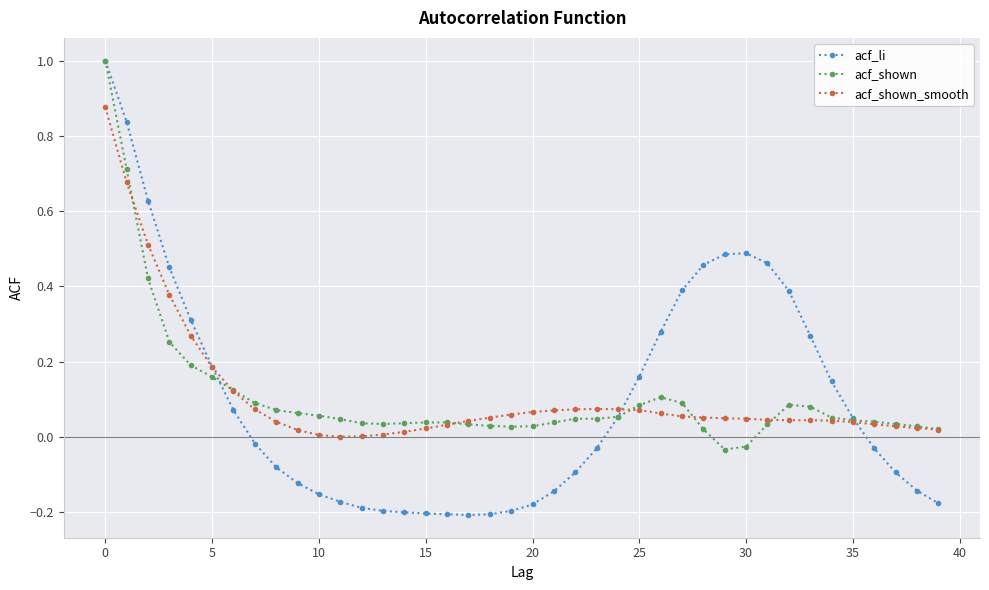

Which series has the largest range (max minus min)?

acf_li